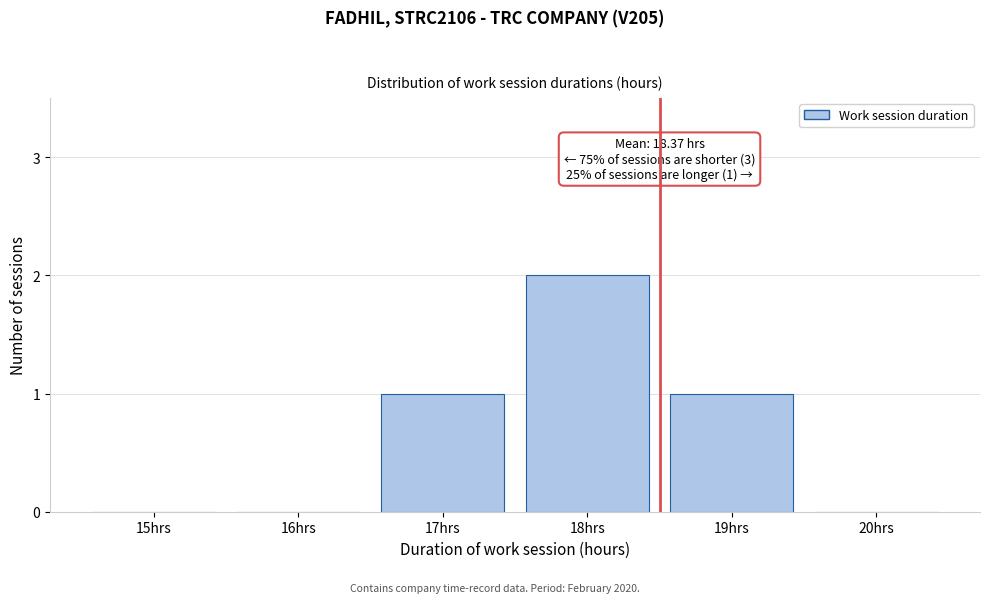

Reading left to right, extract all data points from this chart.

15hrs=0	16hrs=0	17hrs=1	18hrs=2	19hrs=1	20hrs=0